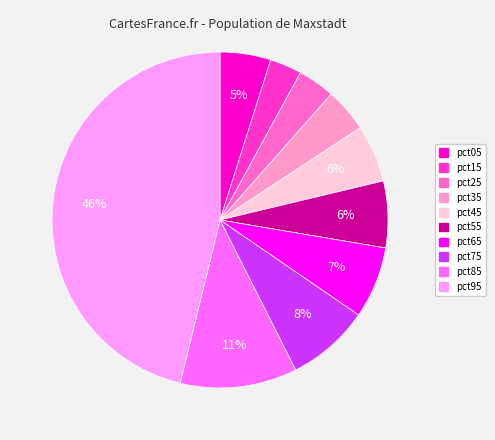

The pct95 slice represents 46% of the pie. True or false?

True